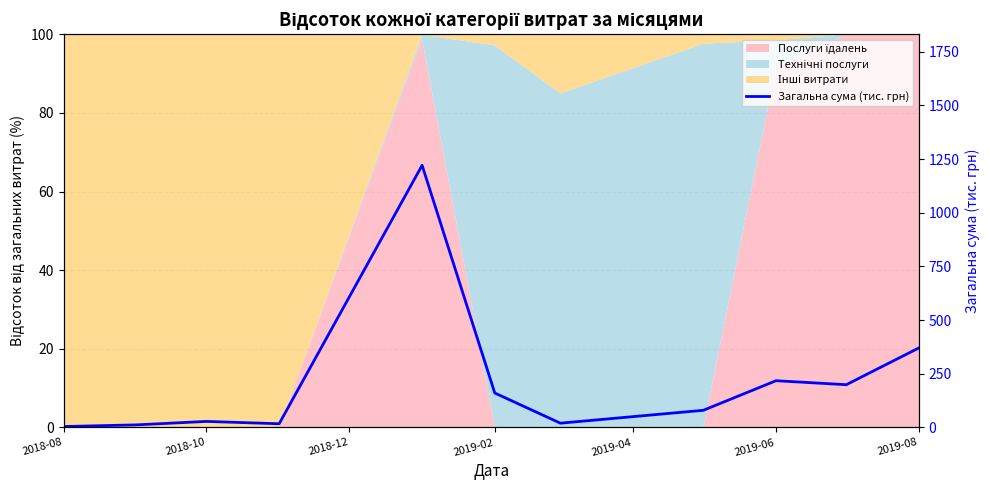

Where is the first local minimum?

2019-02